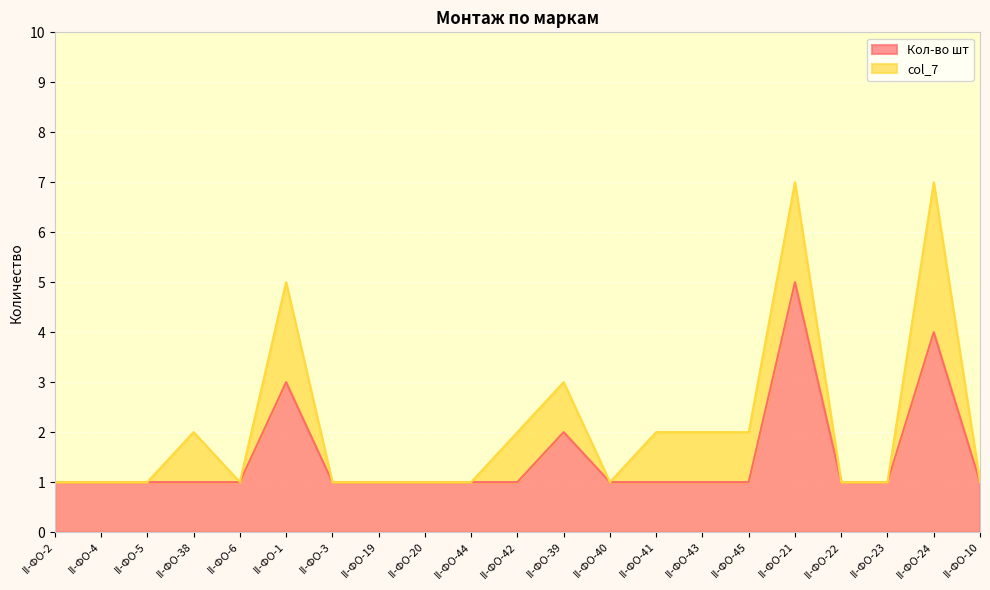

List the labels in order of value, smallest first.

II-ФО-2, II-ФО-4, II-ФО-5, II-ФО-38, II-ФО-6, II-ФО-3, II-ФО-19, II-ФО-20, II-ФО-44, II-ФО-42, II-ФО-40, II-ФО-41, II-ФО-43, II-ФО-45, II-ФО-22, II-ФО-23, II-ФО-10, II-ФО-39, II-ФО-1, II-ФО-24, II-ФО-21